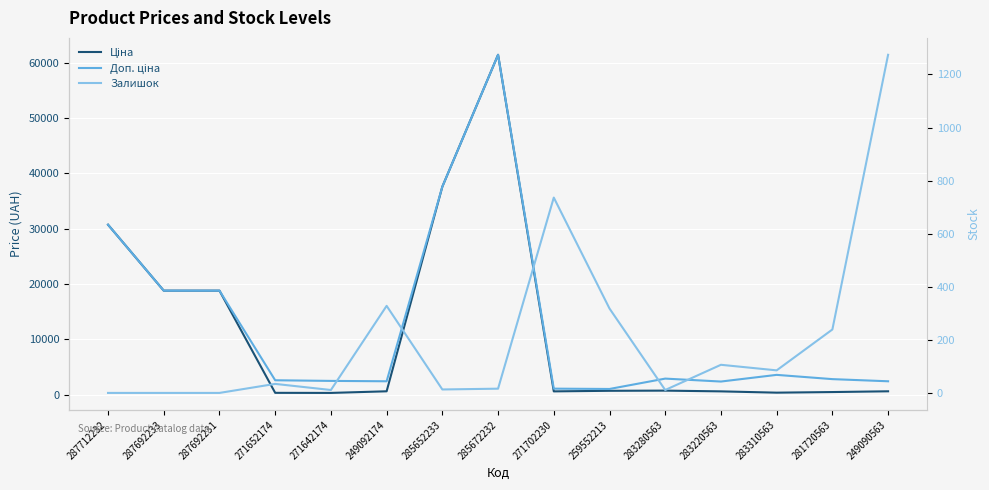

What is the total value across all series at 287692233?

37593.6